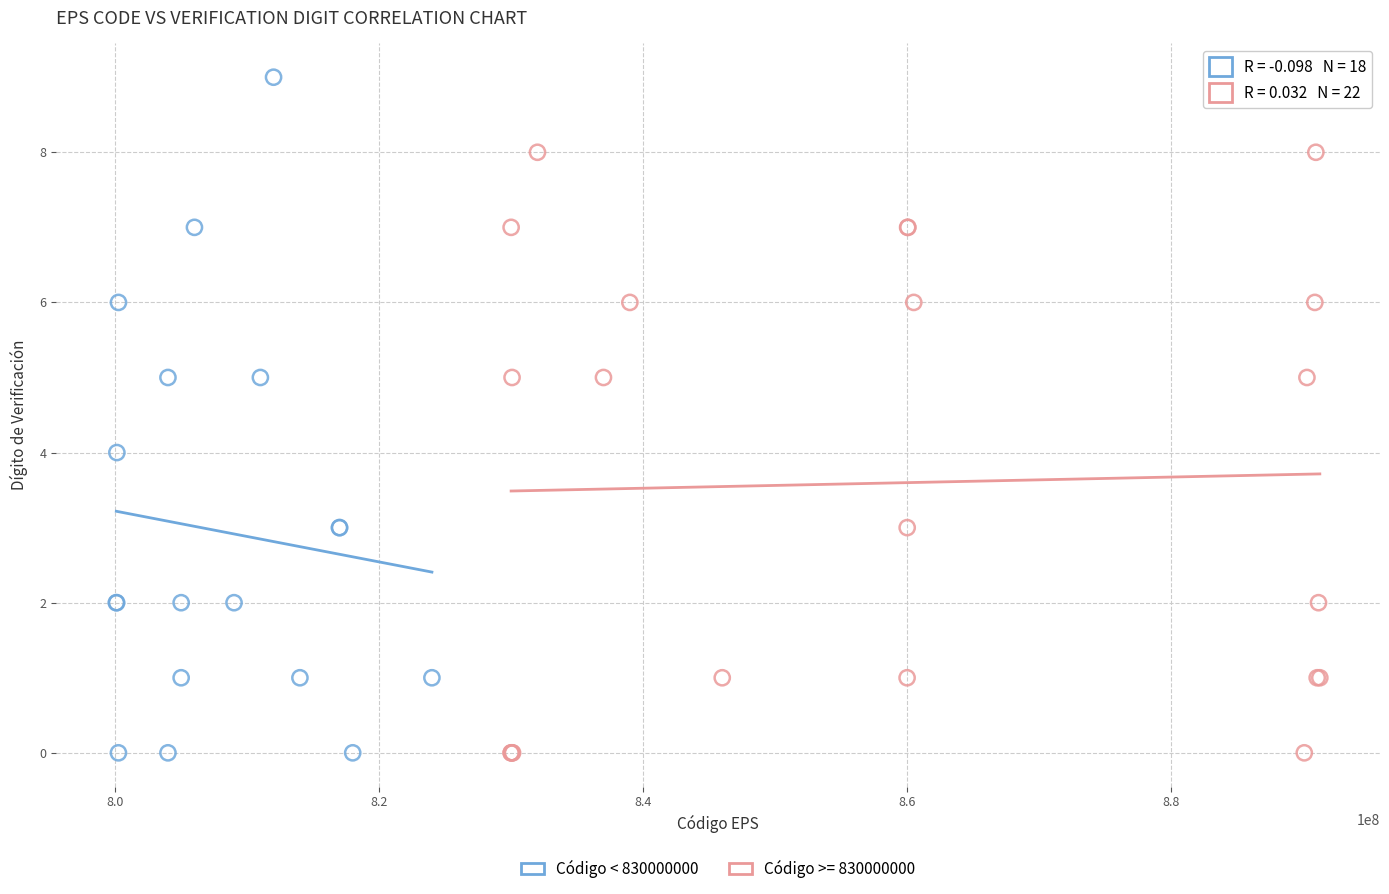

Which series has the widest spread of Y values?

Código < 830000000